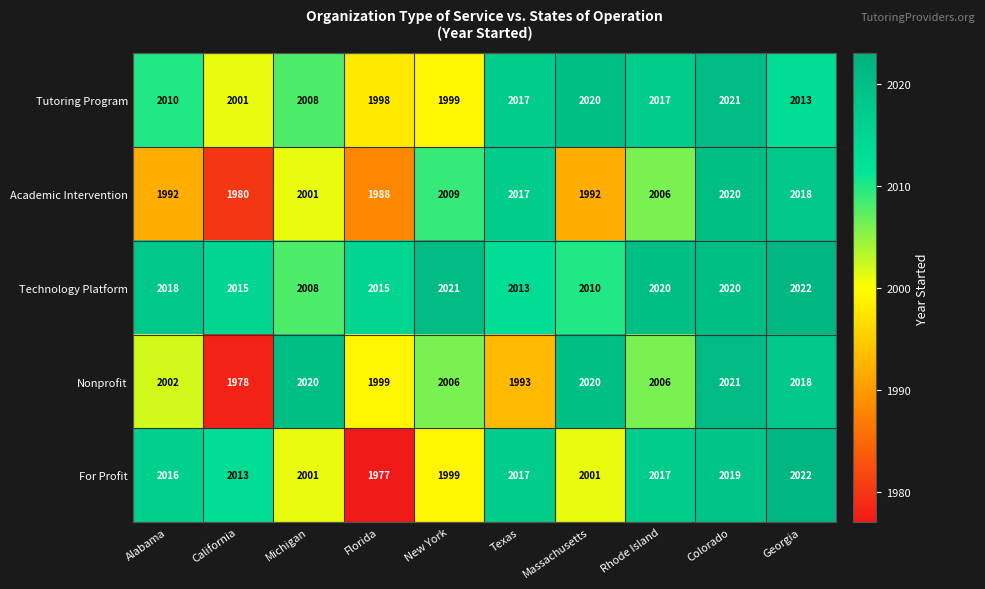

What is the maximum value shown in the chart?

2022